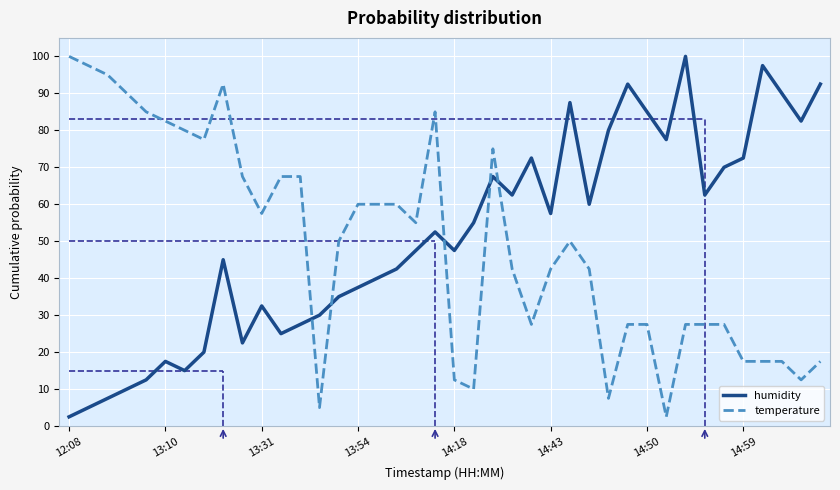

What is the highest value of the temperature series?

100.0